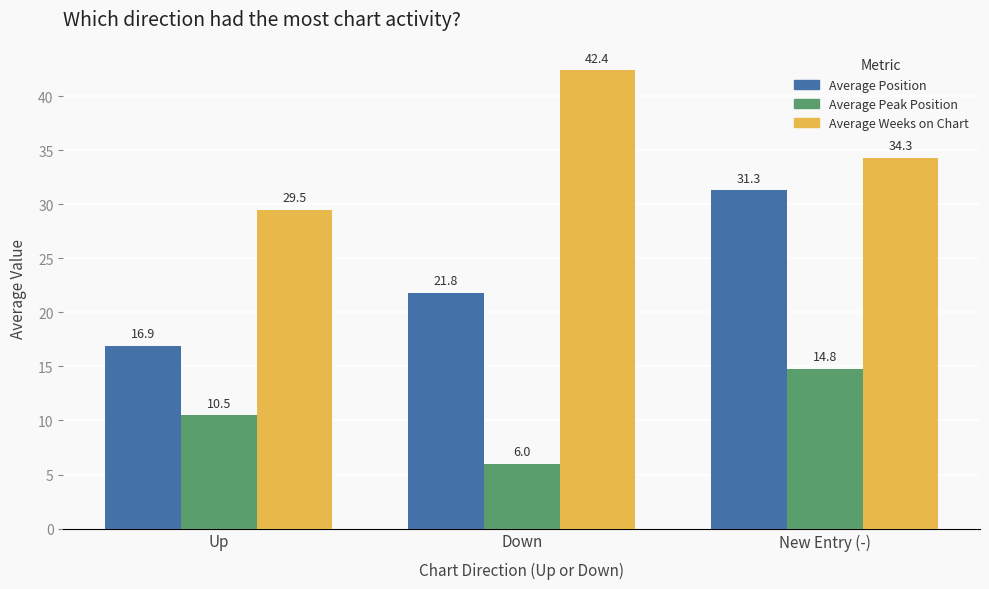

Reading left to right, list all the values displayed in this chart.

Average Position: 16.9	21.8	31.3
Average Peak Position: 10.5	6.0	14.8
Average Weeks on Chart: 29.5	42.4	34.3